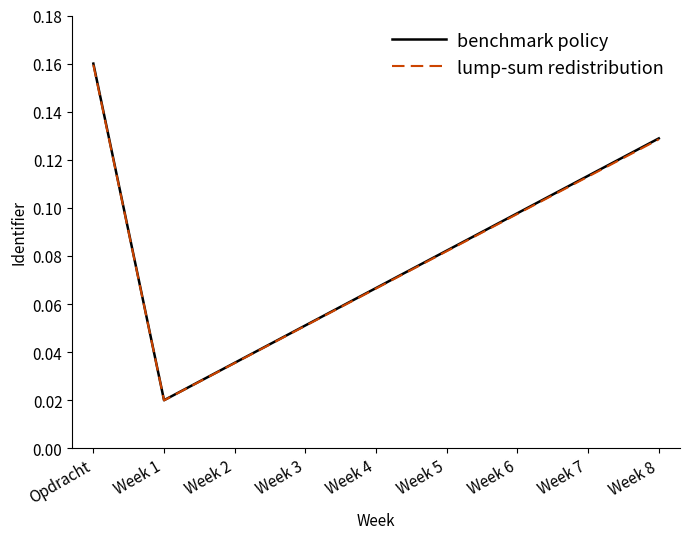

True or false: lump-sum redistribution has more than 1 points higher than both neighbors.

False